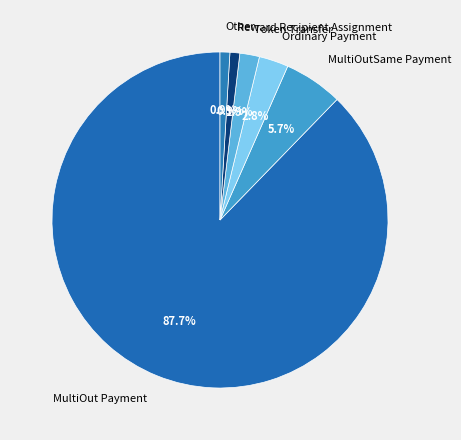

Is the sum of Ordinary Payment and Token Transfer greater than half?

No